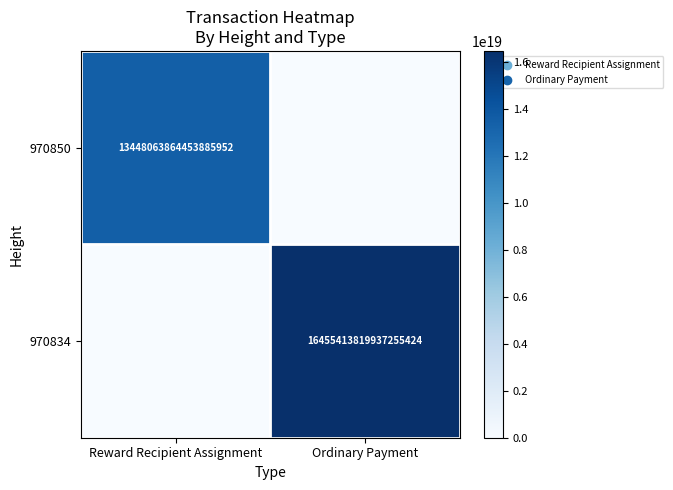

True or false: 970850 has a value of 8314004652068240384 at Reward Recipient Assignment.

False